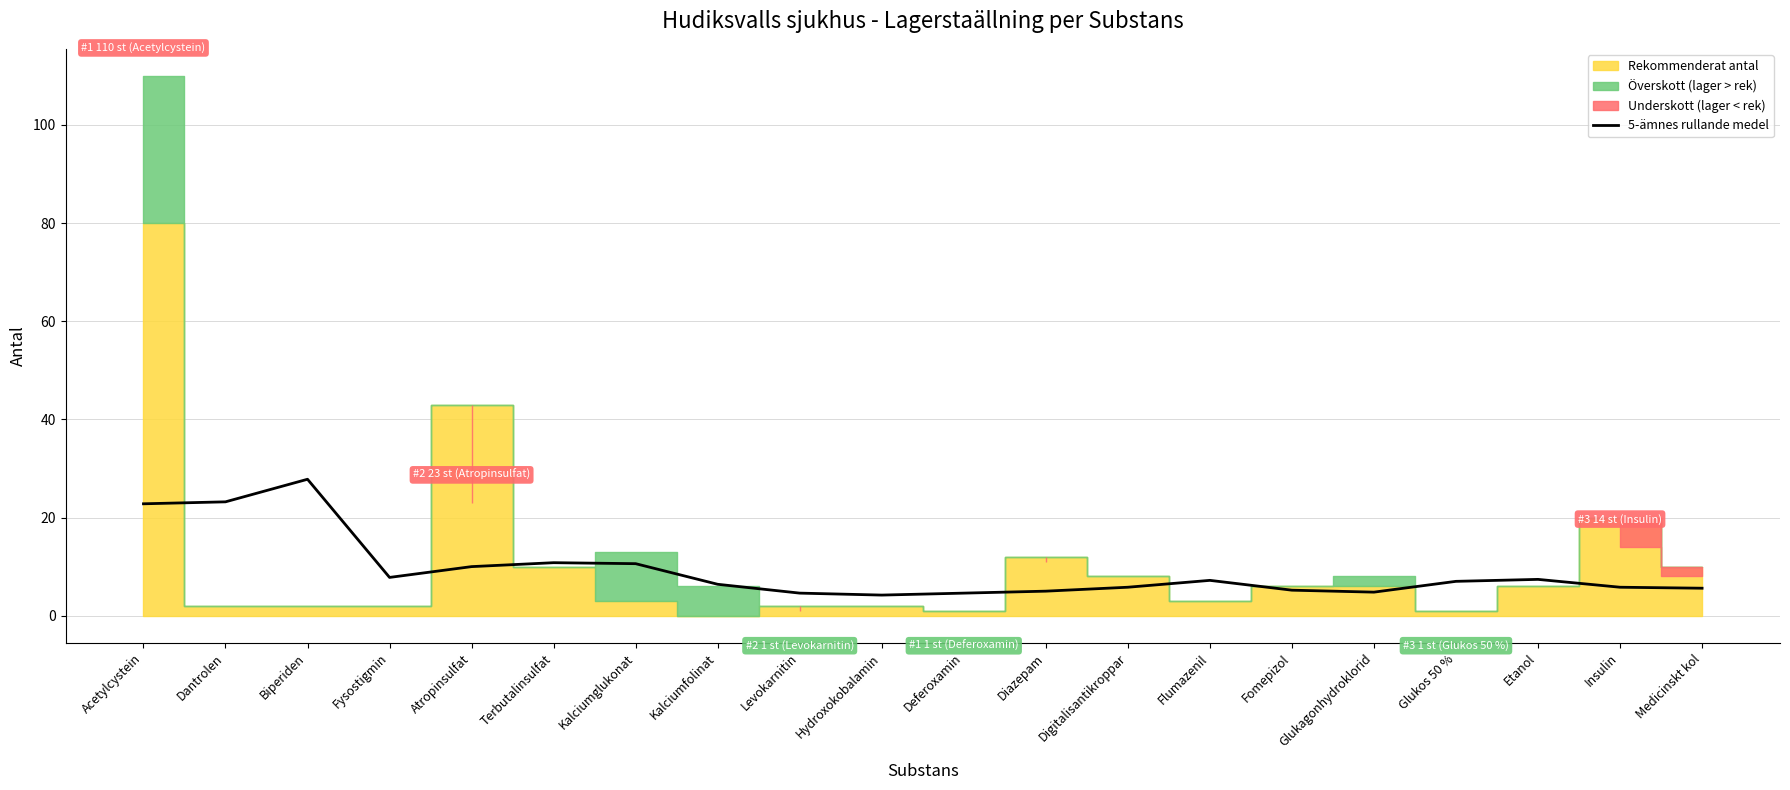

What is the ratio of the value at Insulin to the value at Biperiden?

0.2